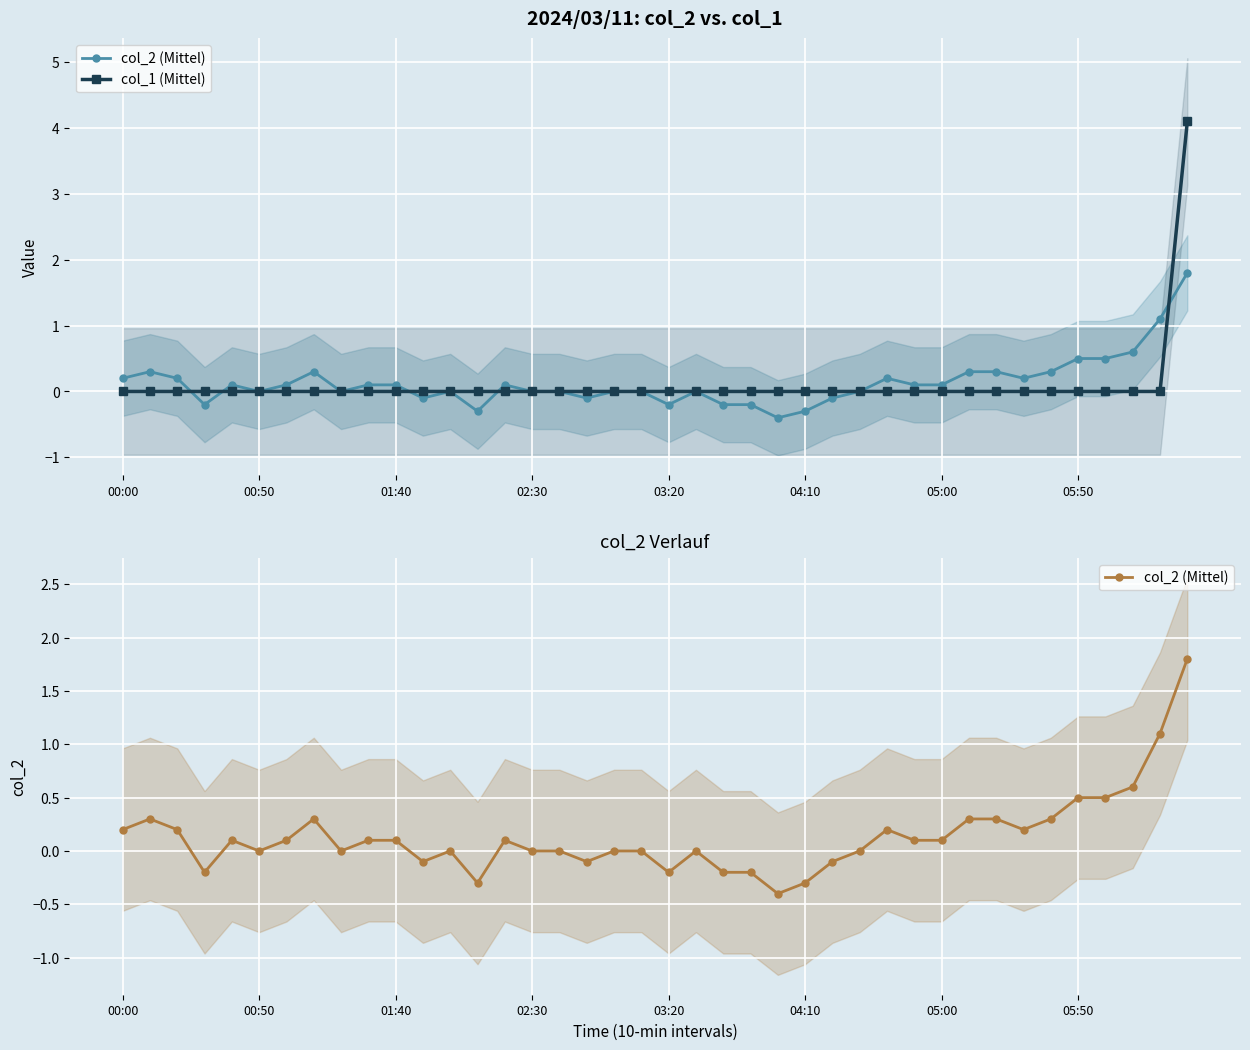

What is the difference between the second highest and minimum values in the col_2 (Mittel) series?

1.5